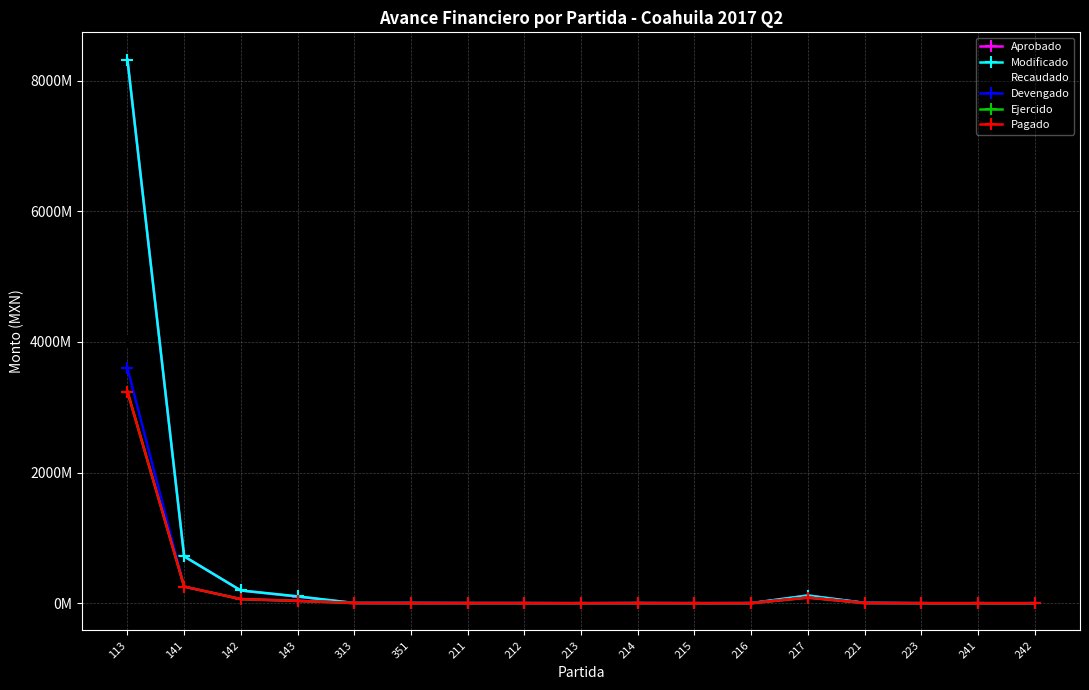

The Devengado series shows 86638442.9 at 217. True or false?

True